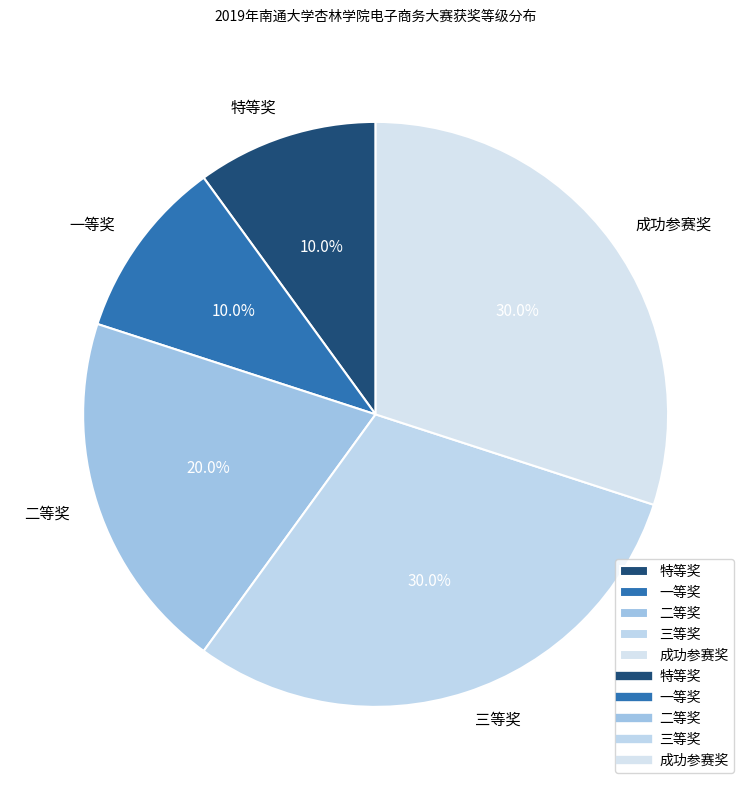

How many segments does this pie chart have?

5